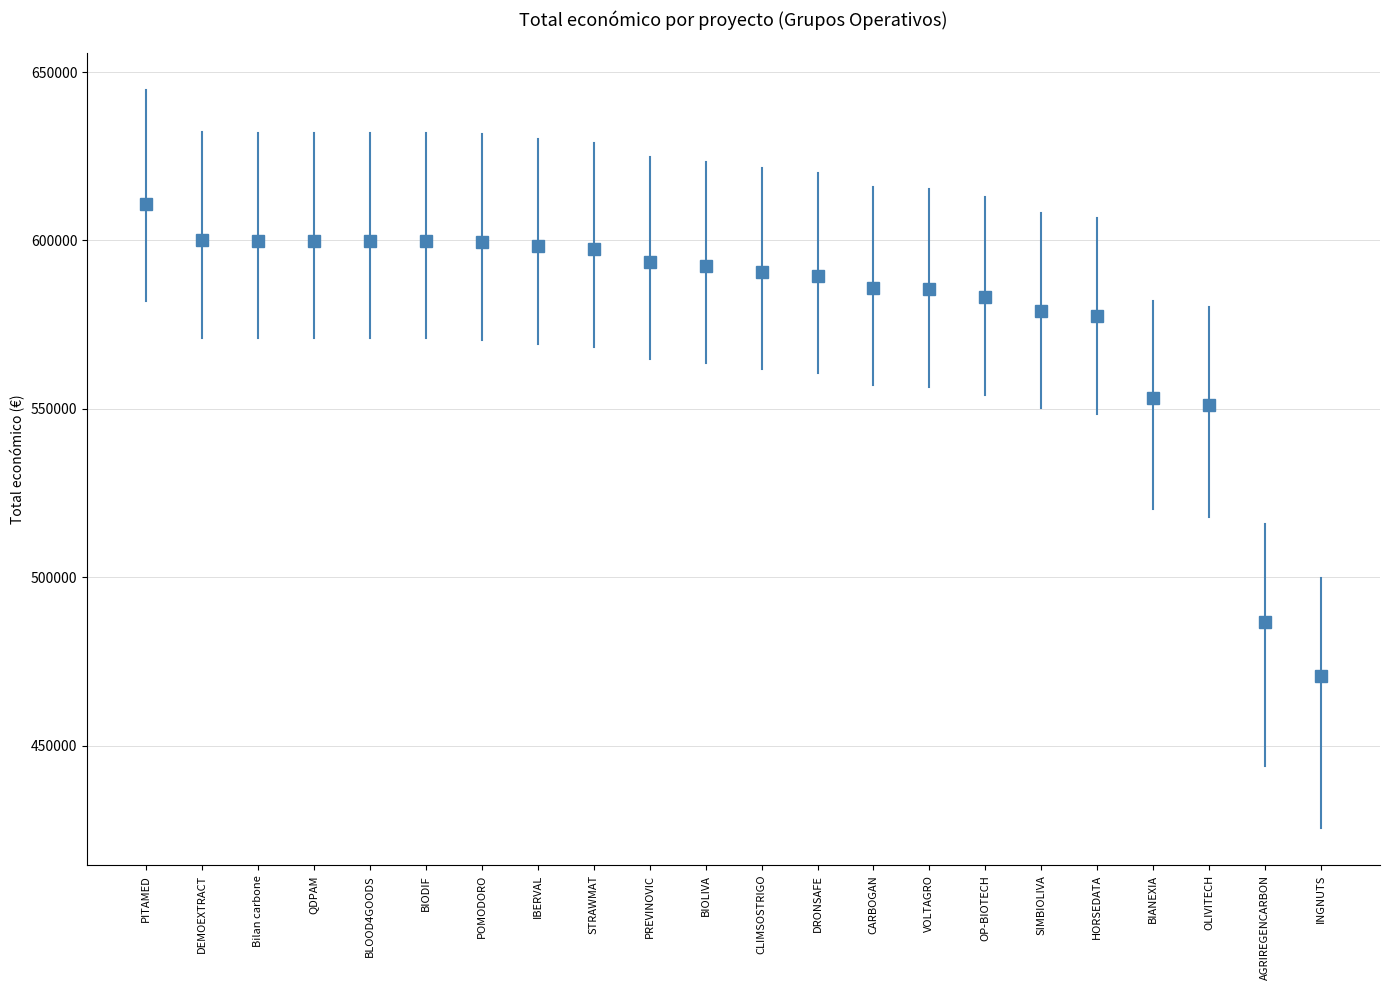

What is the difference between the values at BIOLIVA and DEMOEXTRACT?

7568